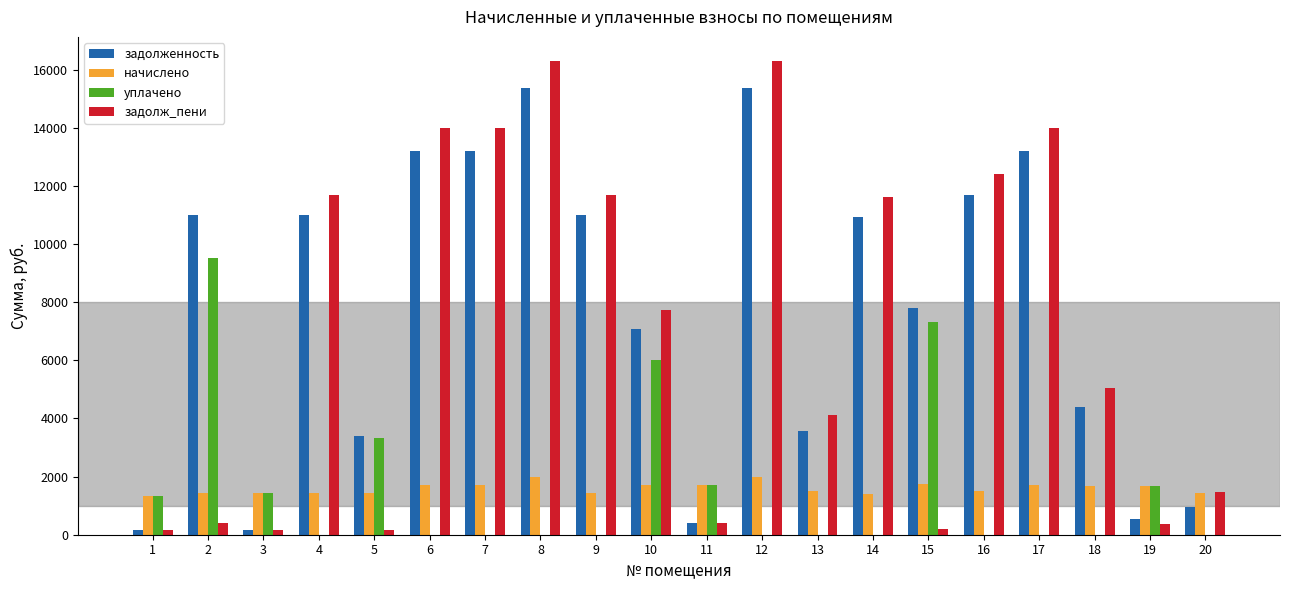

What is the sum of all начислено values?

31925.6